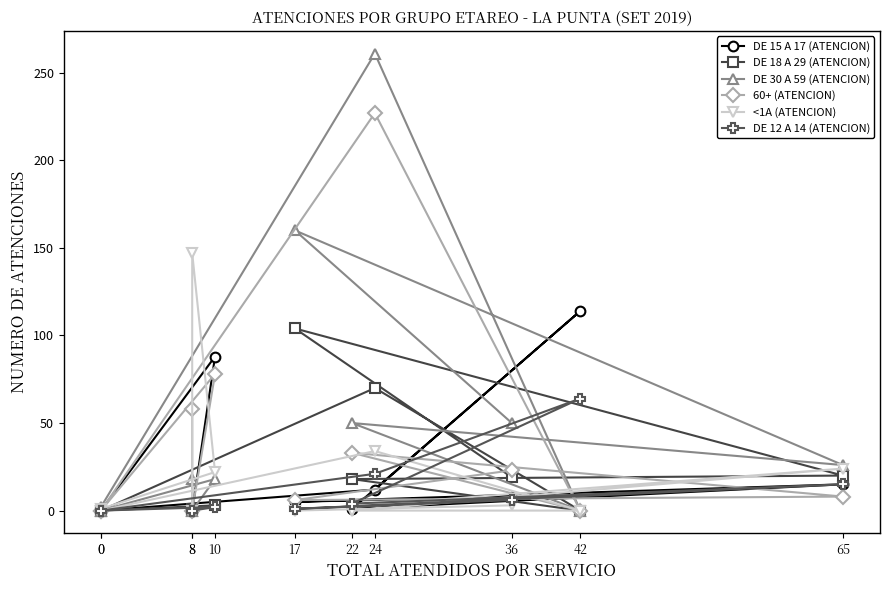

Is it true that 60+ (ATENCION) equals 6 at 17?

True